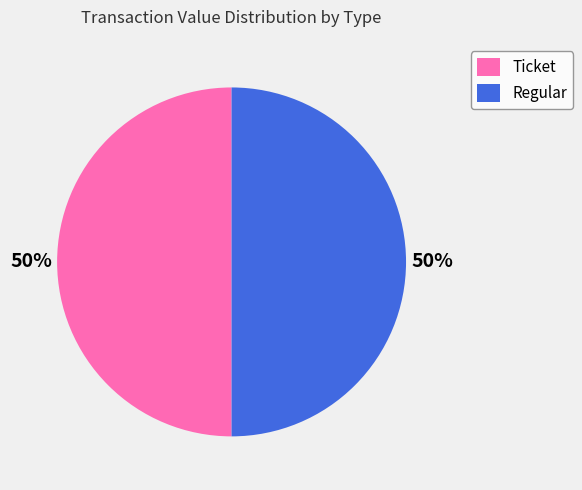

Do Ticket and Regular together represent more than half of the pie?

Yes